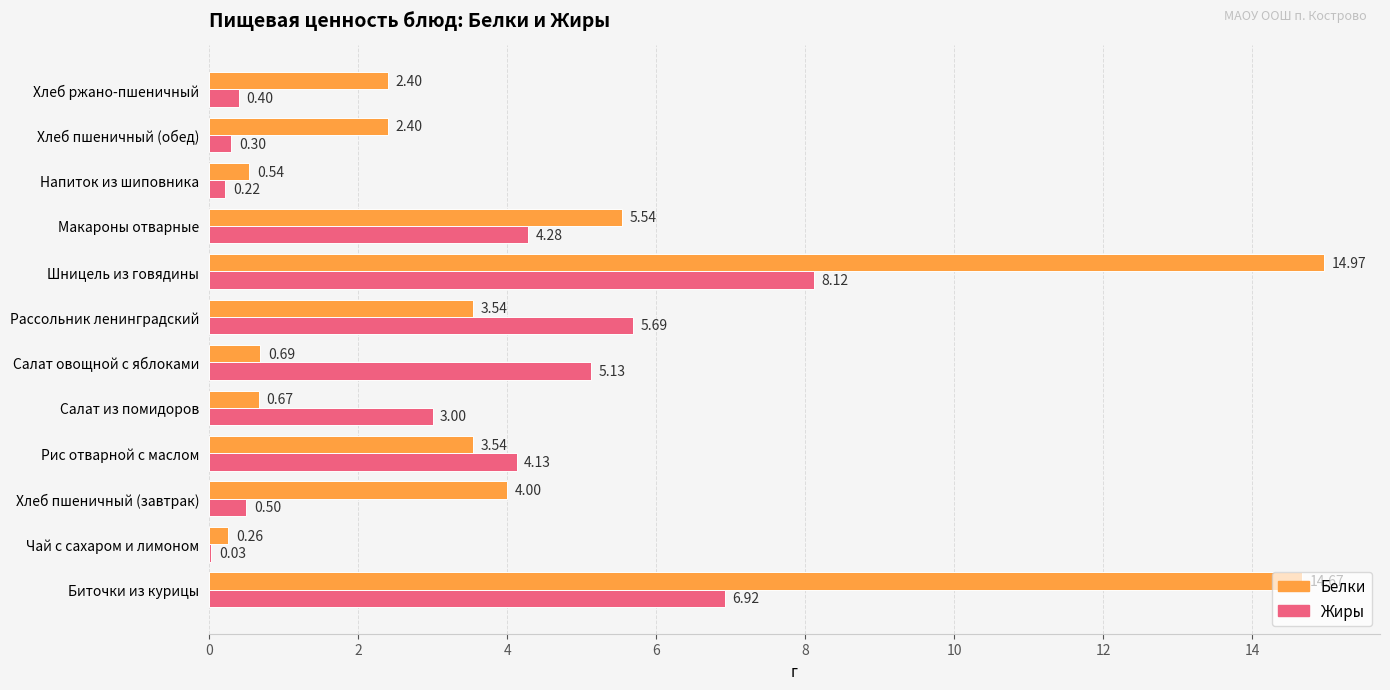

Which category has the highest value in the Белки series?

Шницель из говядины